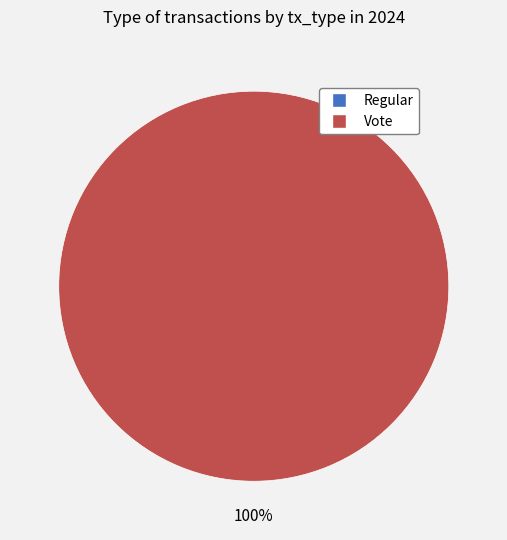

What is the smallest slice in the pie chart?

Regular